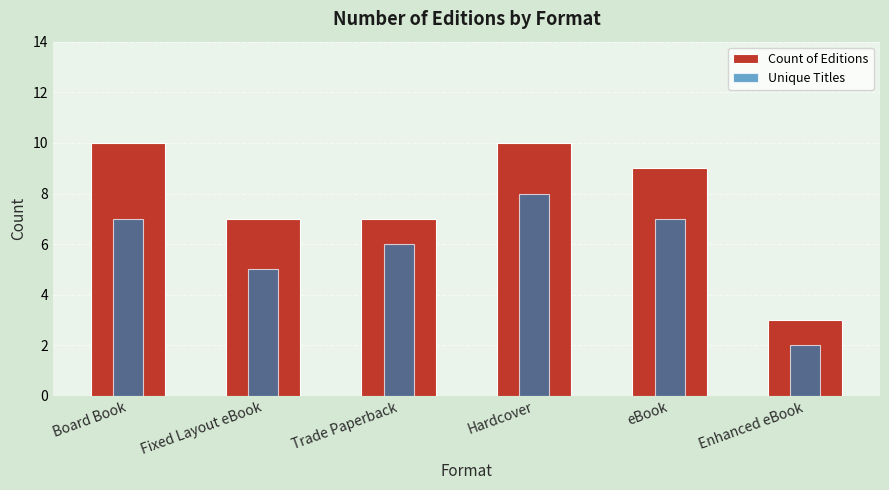

Which series has the largest range (max minus min)?

Count of Editions